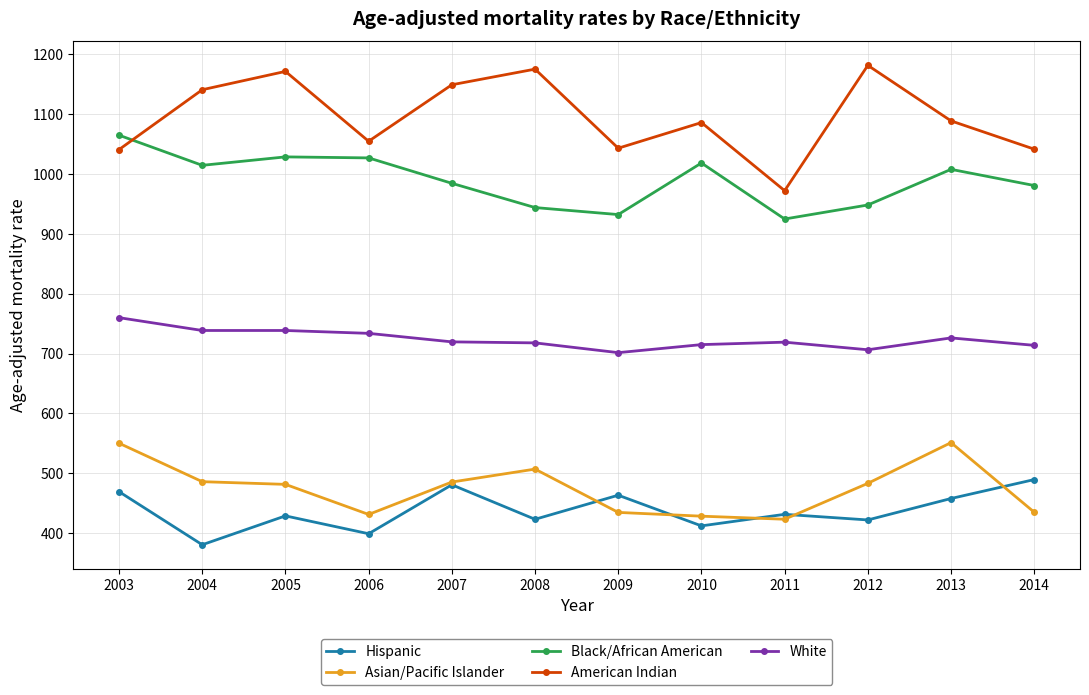

Is the value of White at 2004 greater than the value of American Indian at 2011?

No